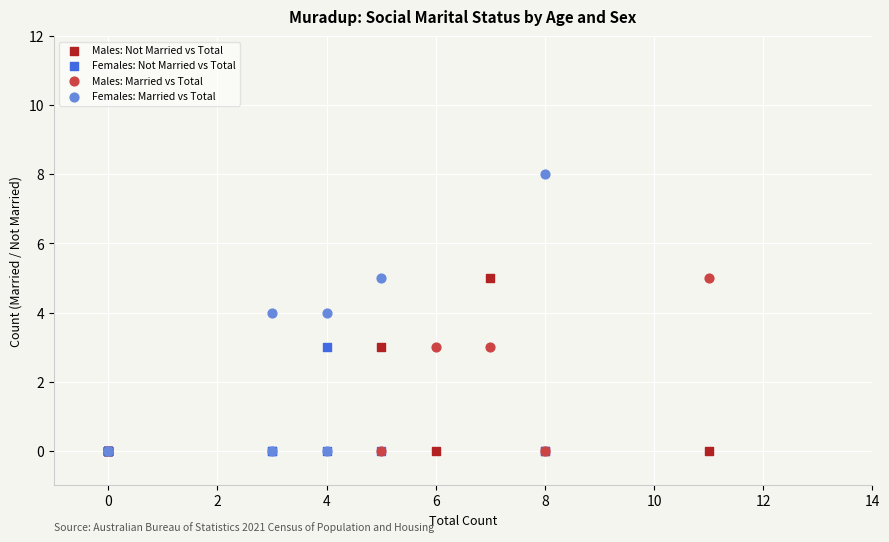

What are all the series names shown in the legend?

Males: Not Married vs Total, Females: Not Married vs Total, Males: Married vs Total, Females: Married vs Total